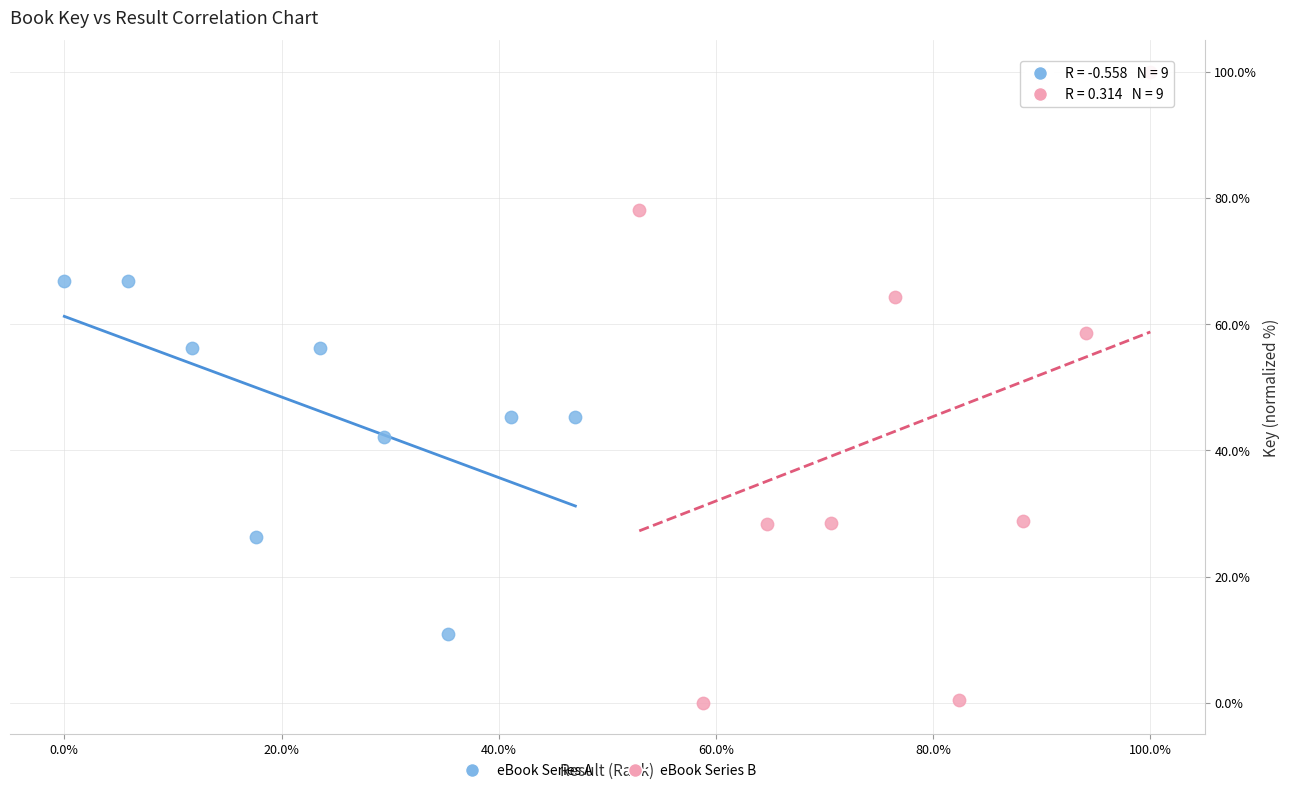

Which series has the widest spread of Y values?

eBook Series B